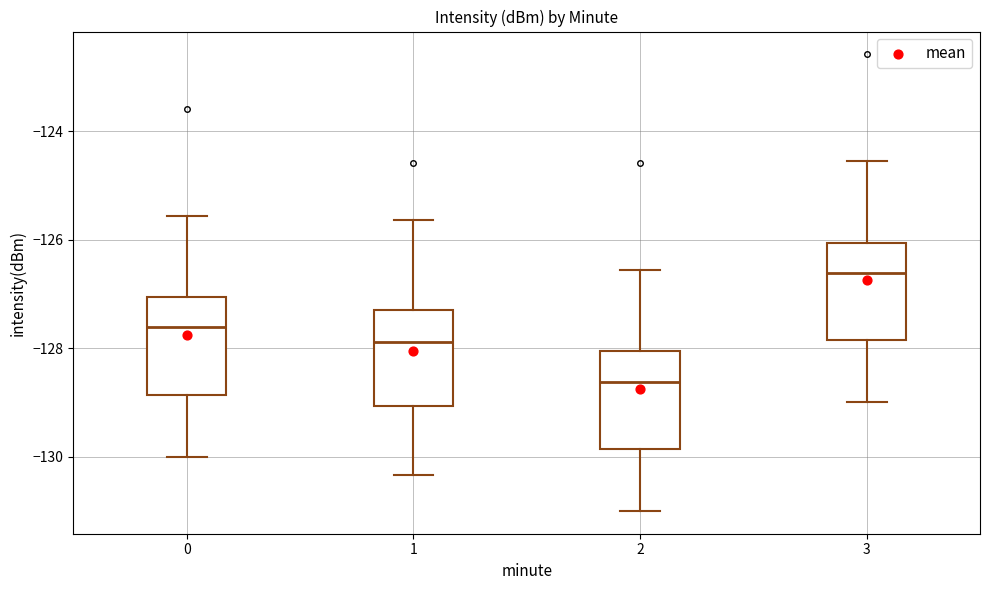

Which box has the lowest median line?

2